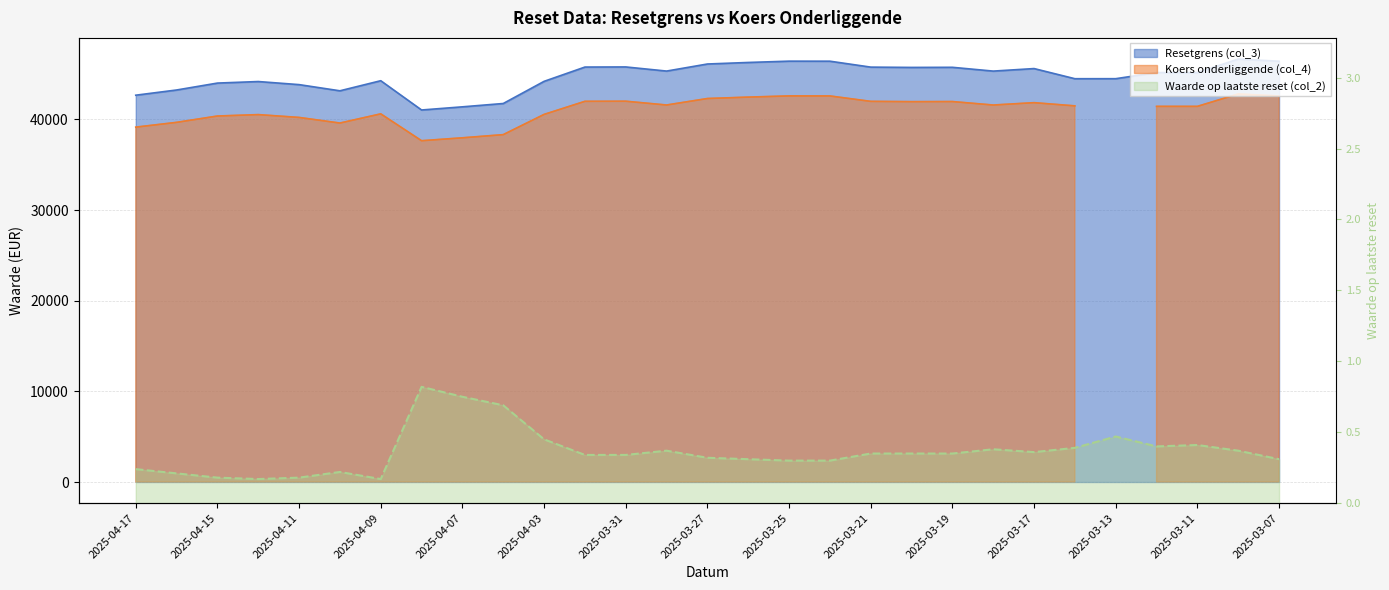

What is the difference between the Resetgrens (col_3) values at 2025-03-28 and 2025-03-21?

436.1